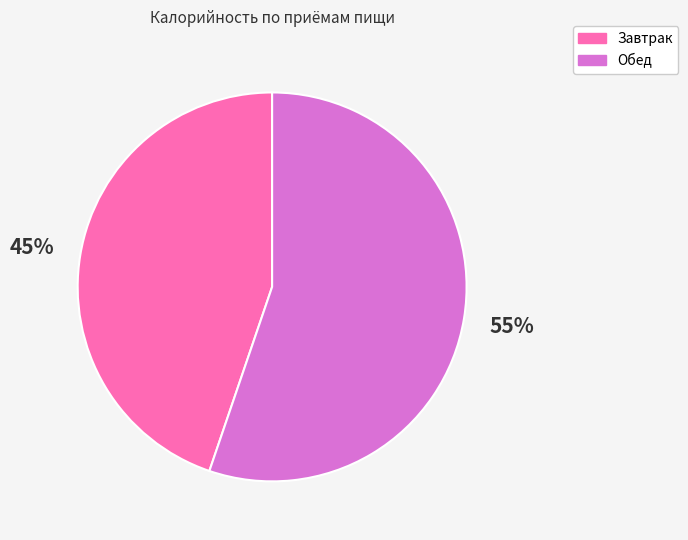

Does any single category account for the majority?

Yes